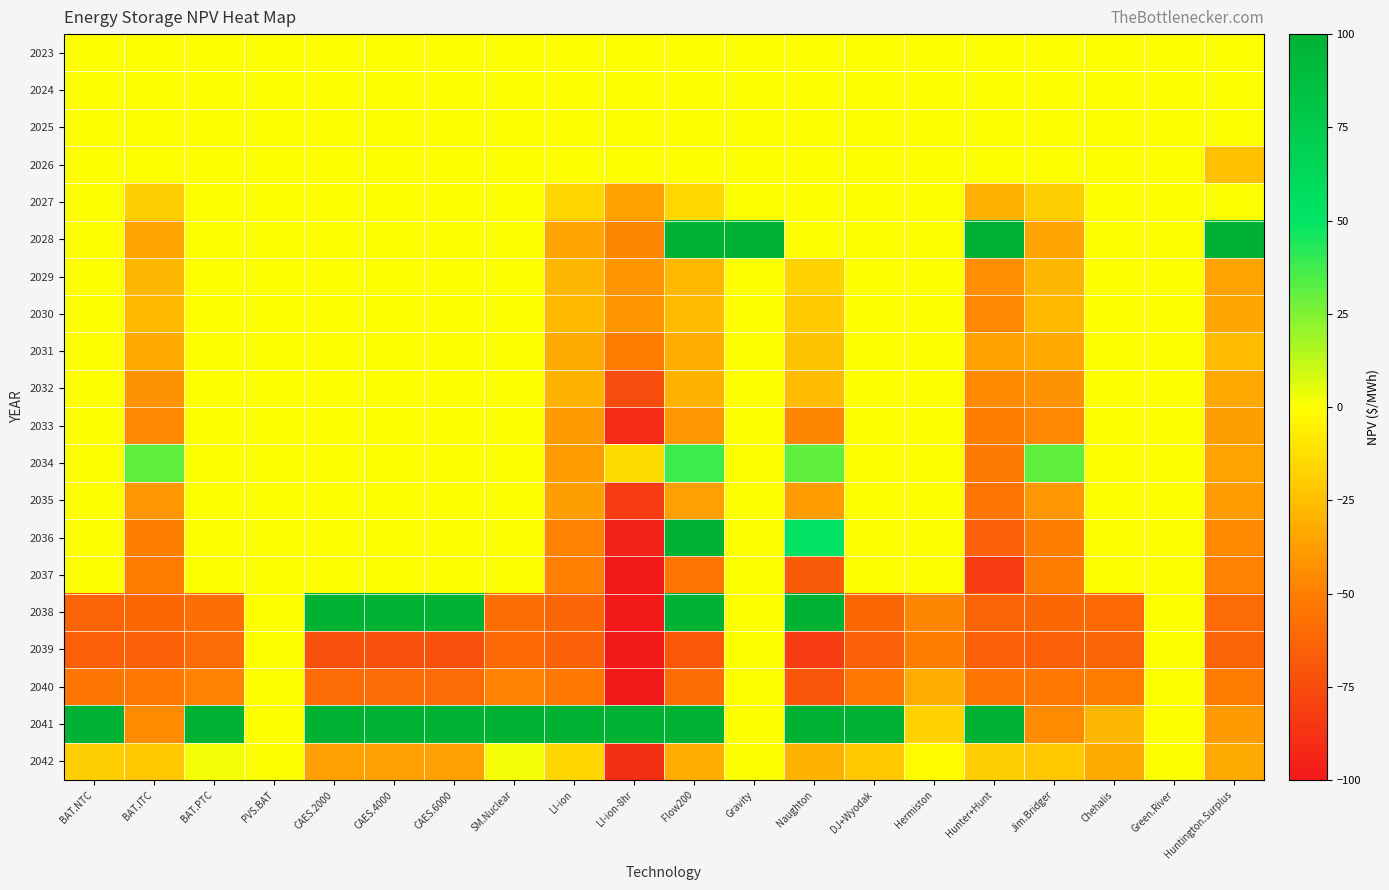

At which category is the sum across all series the highest?

Gravity